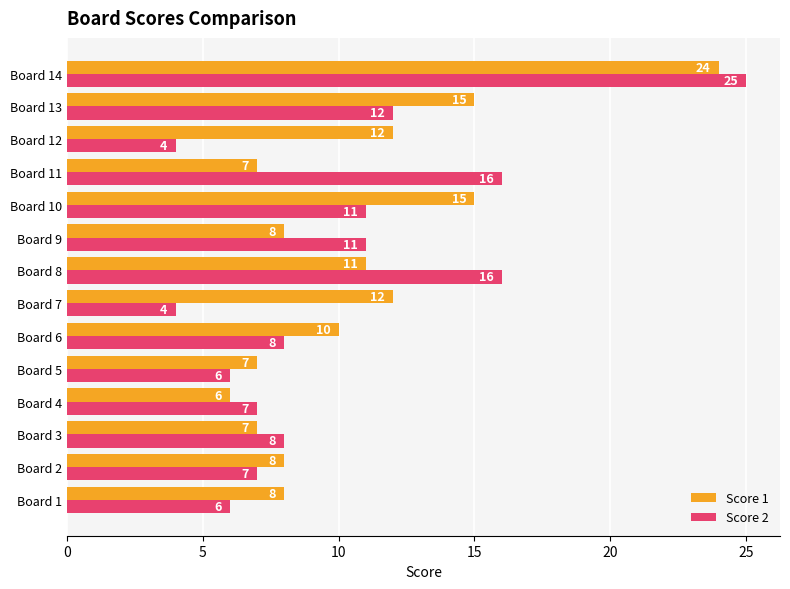

Which series has the largest range (max minus min)?

Score 2